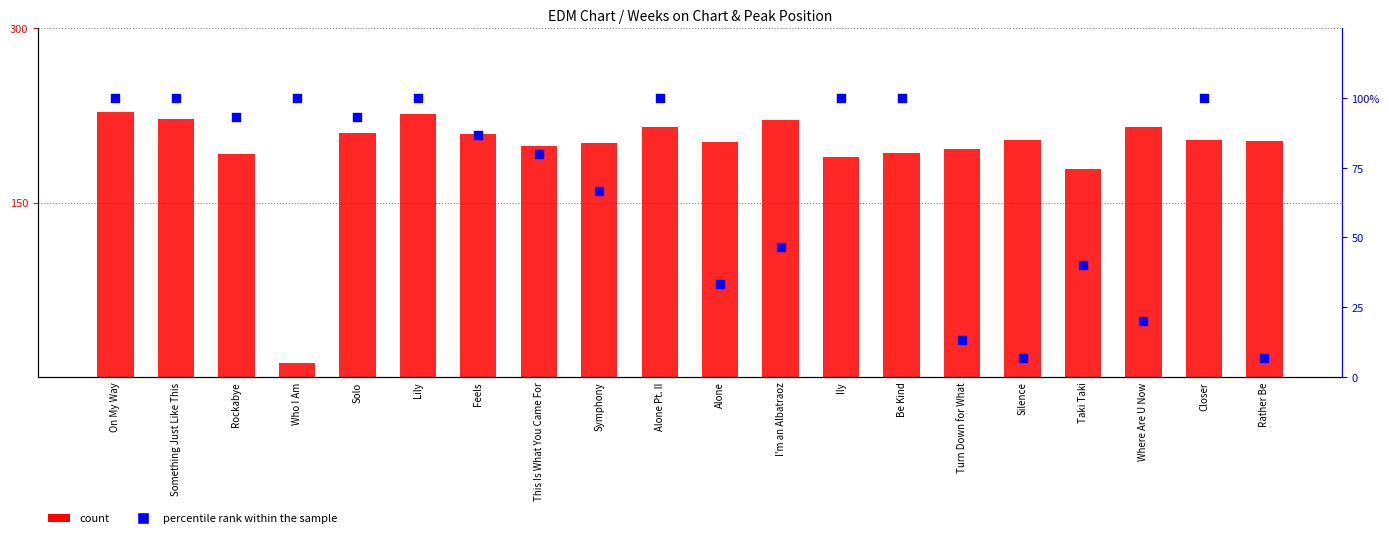

Is the value of count at Feels greater than the value of percentile rank within the sample at Alone Pt. II?

Yes